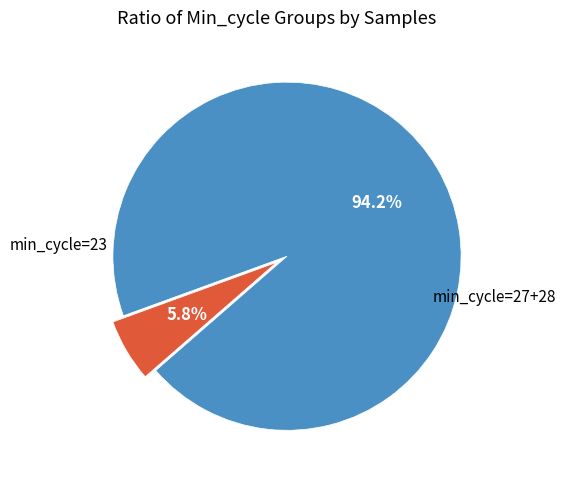

Is there any slice that represents more than half of the pie?

Yes